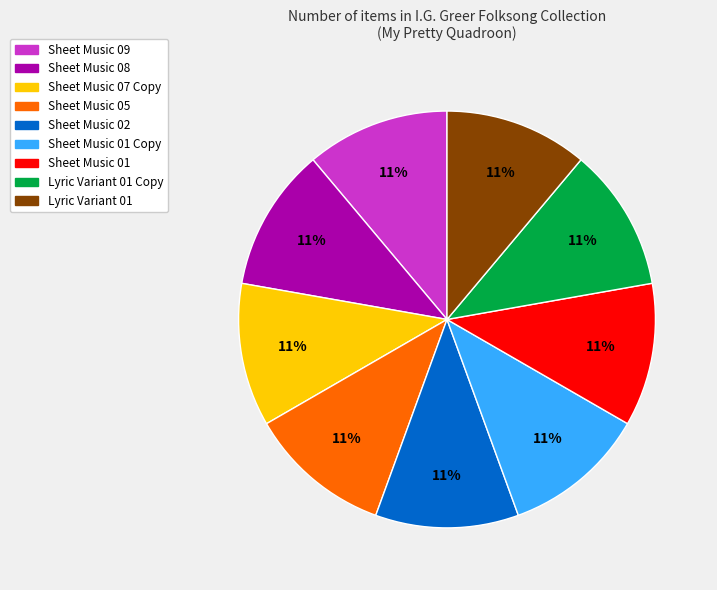

To the nearest percent, what is the average slice percentage?

11%